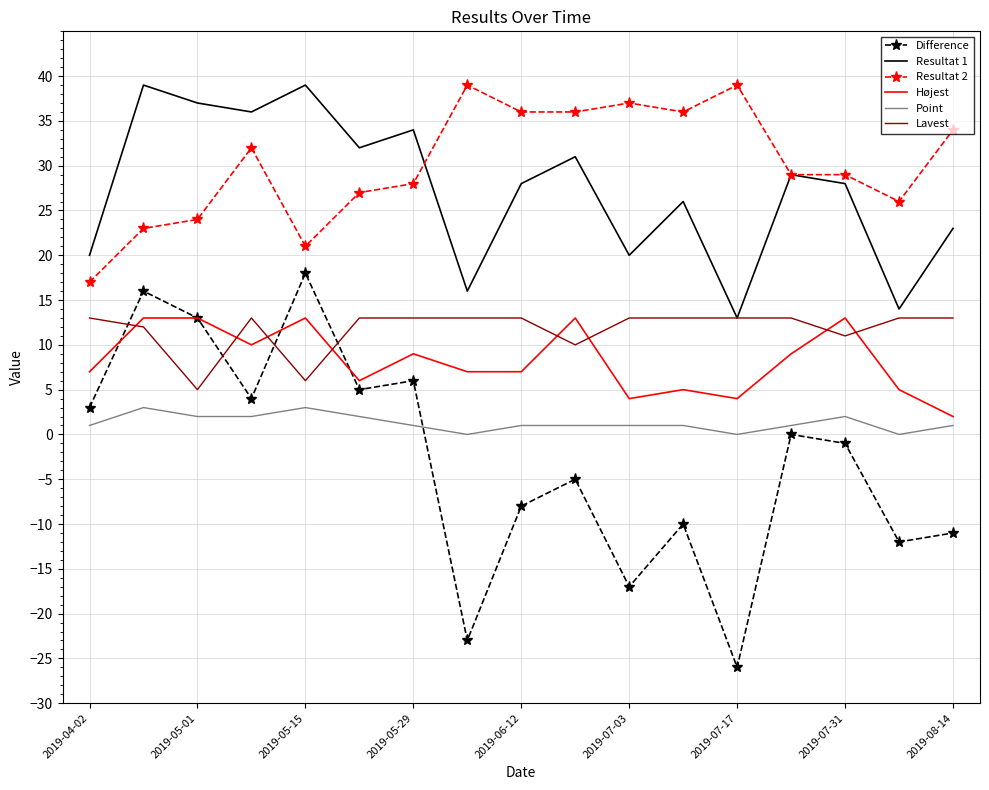

True or false: Resultat 2 and Højest cross at least once.

False